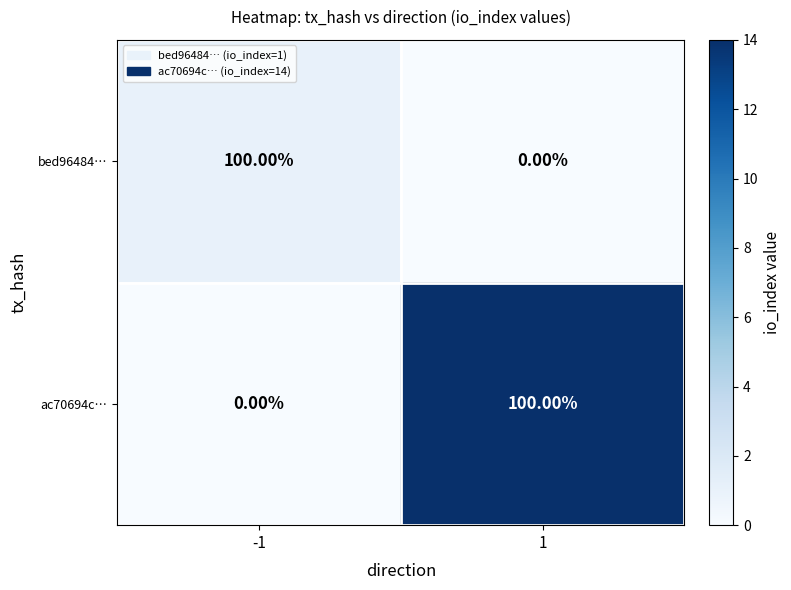

At -1, list the series in order from largest to smallest.

bed96484…, ac70694c…